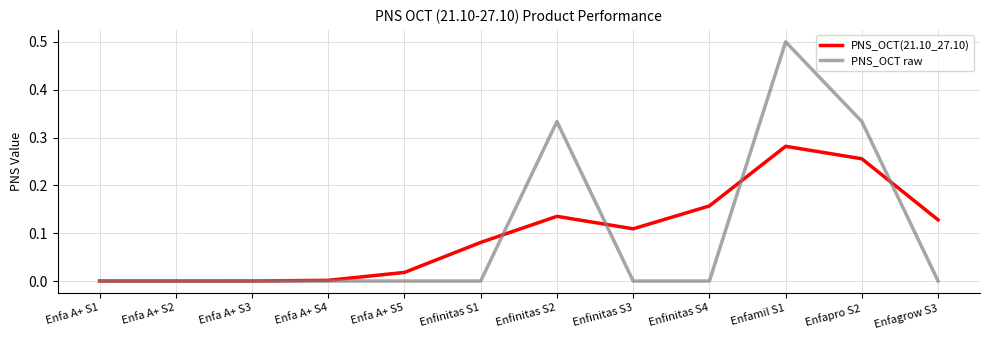

Rank the series by their maximum value, from highest to lowest.

PNS_OCT raw, PNS_OCT(21.10_27.10)